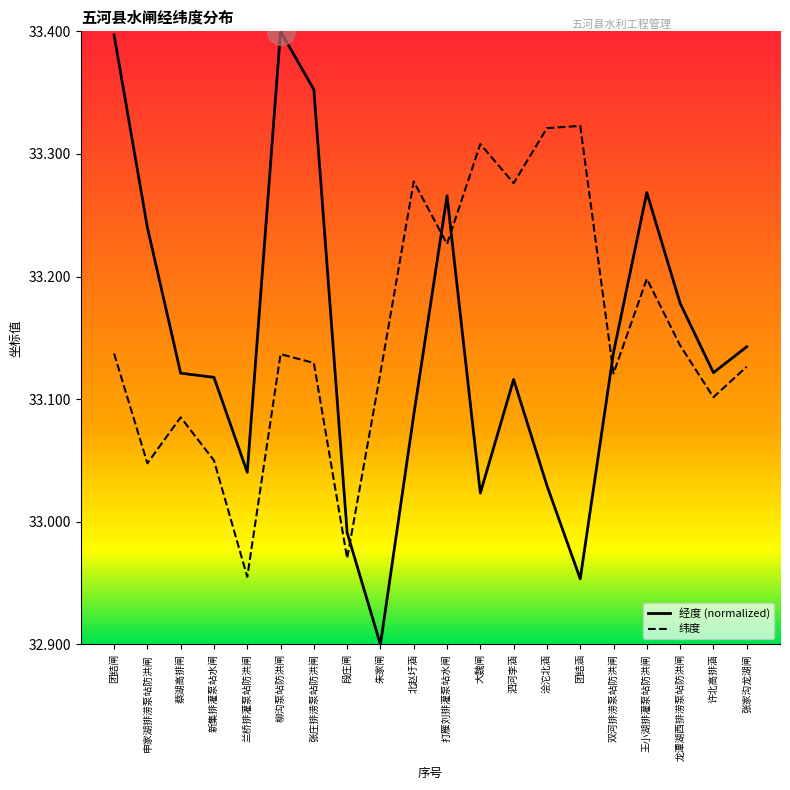

What is the total value across all series at 双河排涝泵站防洪闸?

66.3